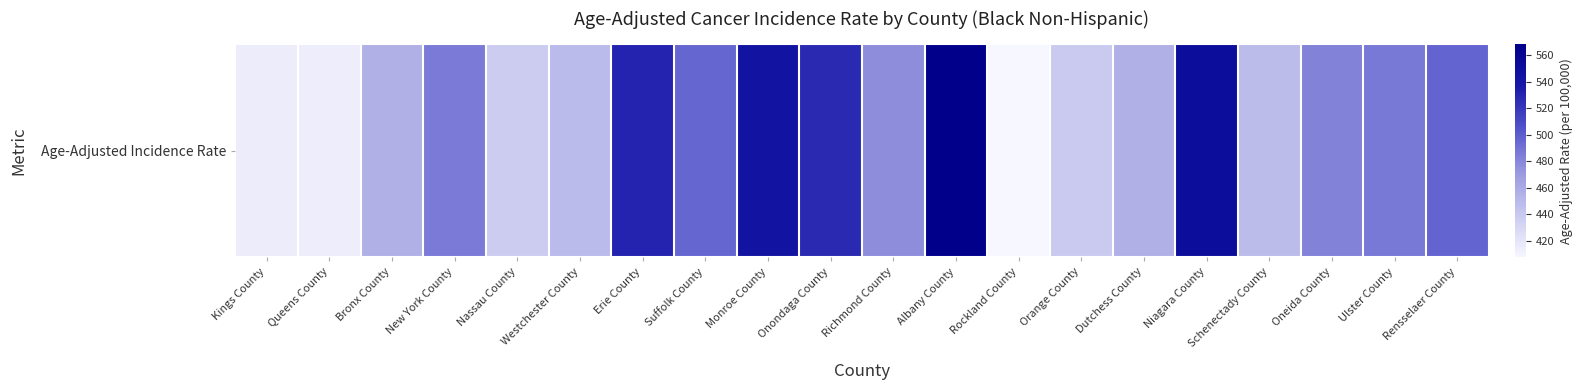

Is it true that the value at Ulster County is 486.6?

True